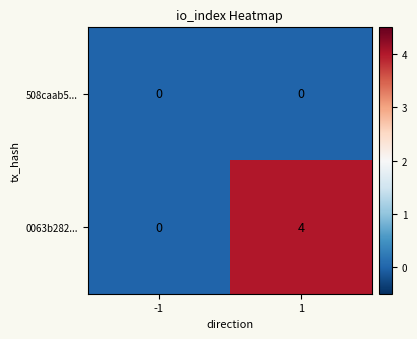

What is the difference between the maximum and minimum values in the 0063b282... series?

4